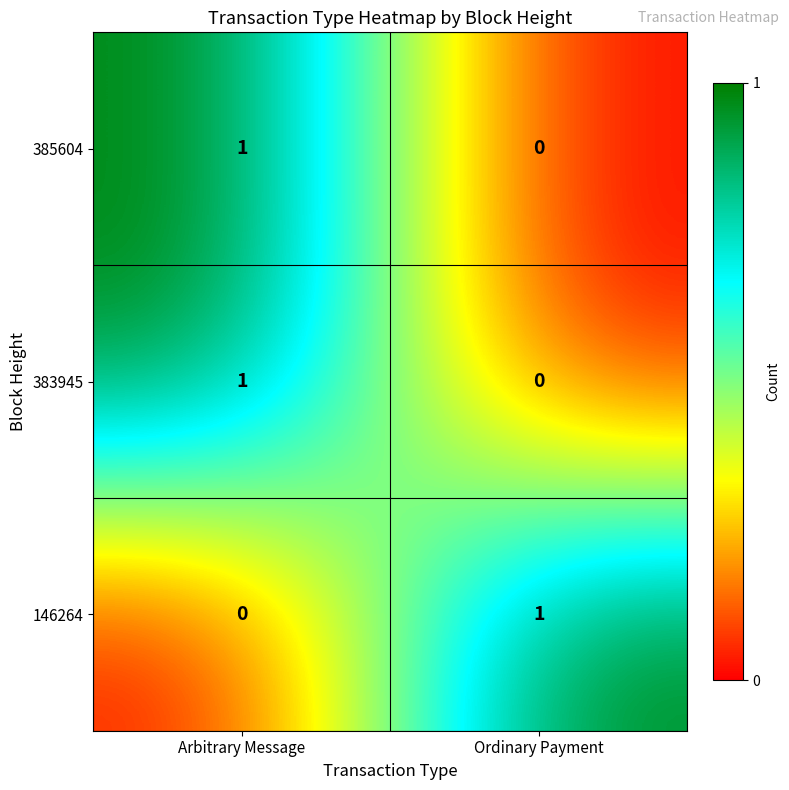

At which category is the sum across all series the highest?

Arbitrary Message